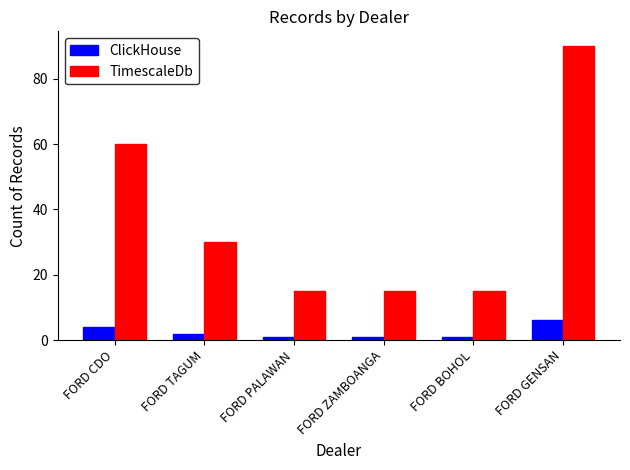

What is the approximate value of ClickHouse at FORD CDO?

4